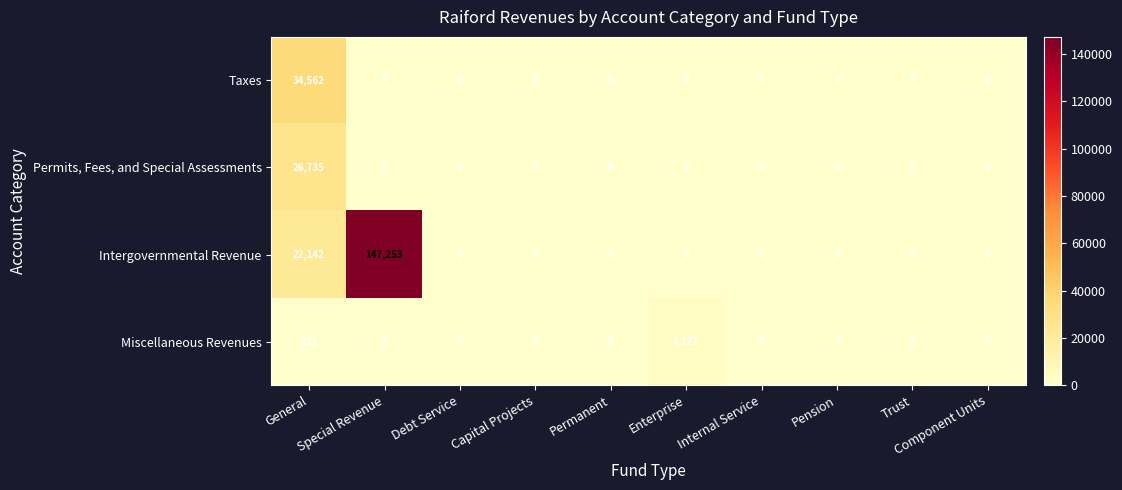

At how many categories does at least one series exceed 1333?

3